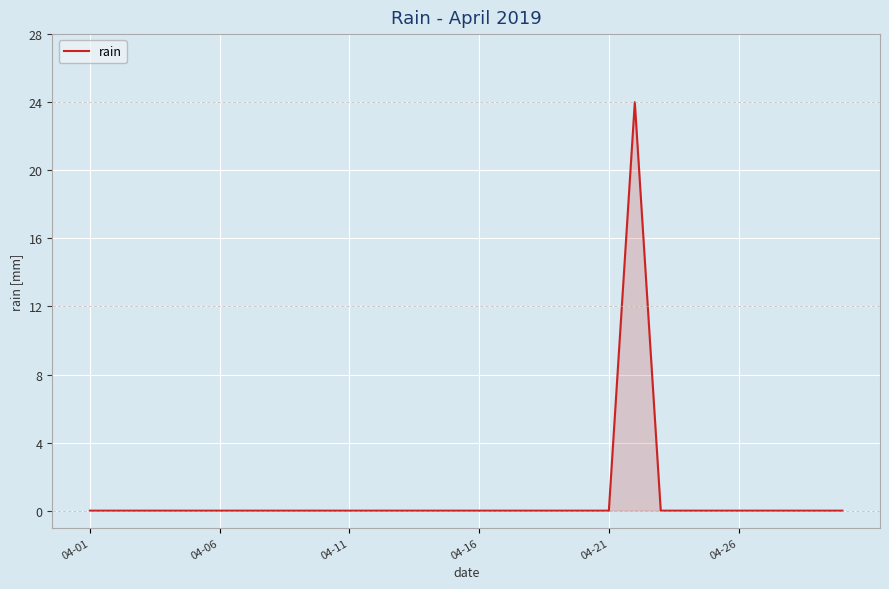

How many series are shown in this chart?

1